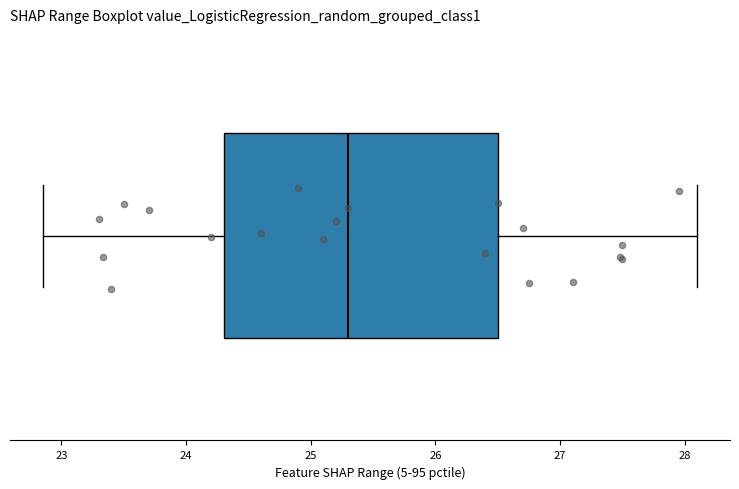

Transcribe this box plot: give where the median line is, the range the box spans, and where the two whiskers end, as read against the x-axis. The values are not printed on the chart, so give them approximately, as read against the axis.

median 25.3, box 24.3 to 26.5, whiskers 22.9 to 28.1